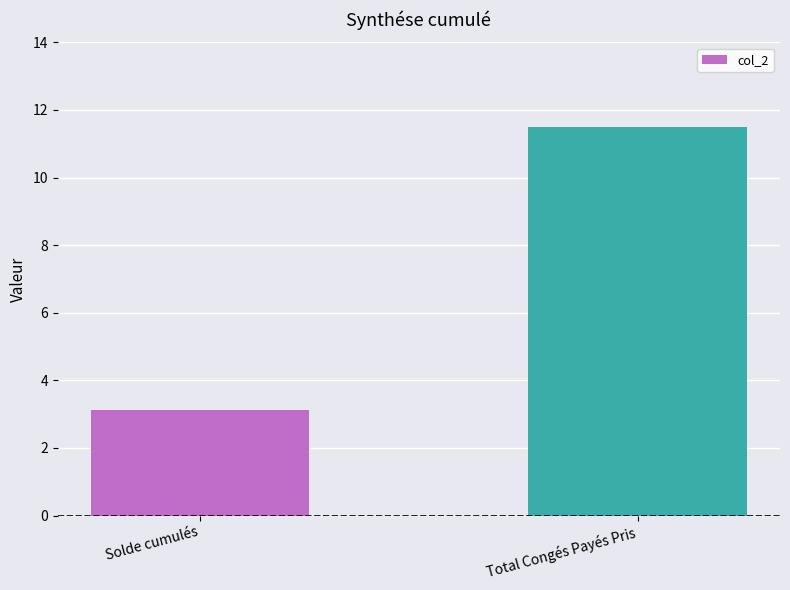

The value at Total Congés Payés Pris is 16.7. True or false?

False